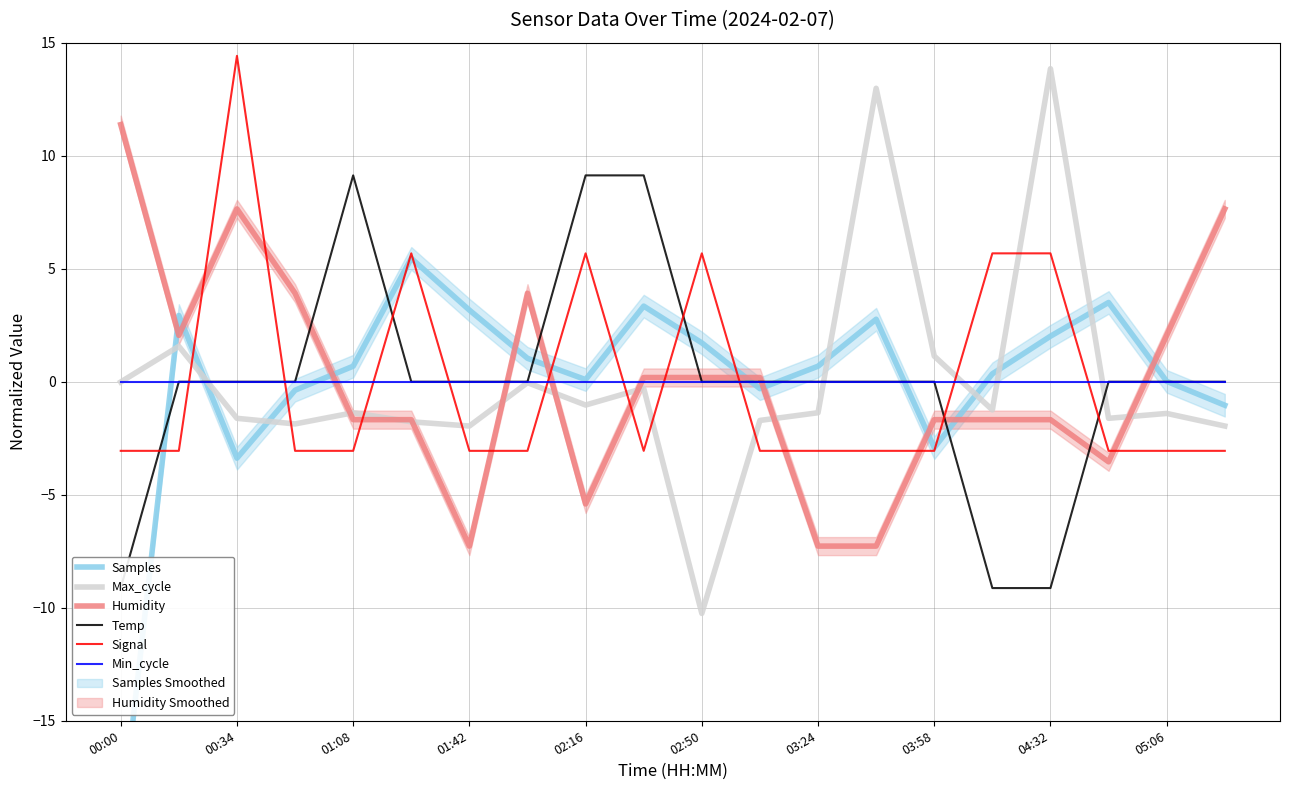

Does the chart display data point markers on the line(s)?

No